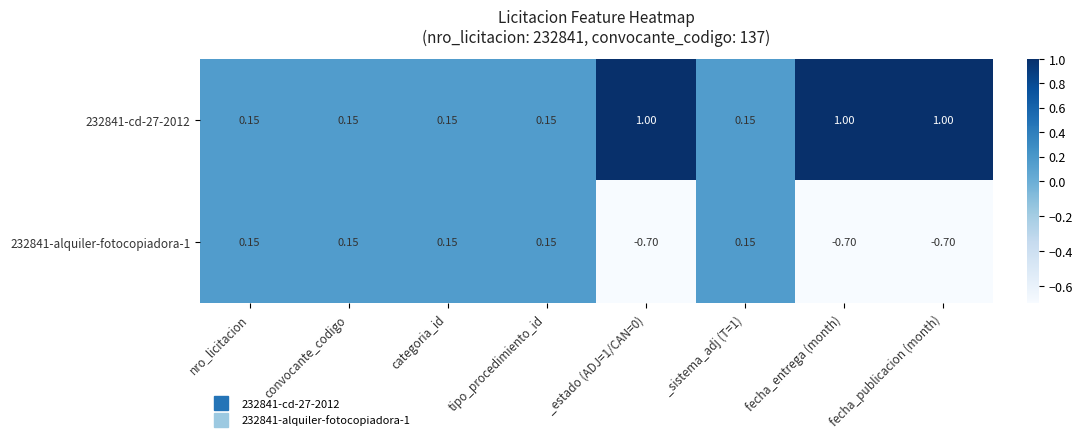

List the series in order of their peak value, lowest first.

232841-alquiler-fotocopiadora-1, 232841-cd-27-2012